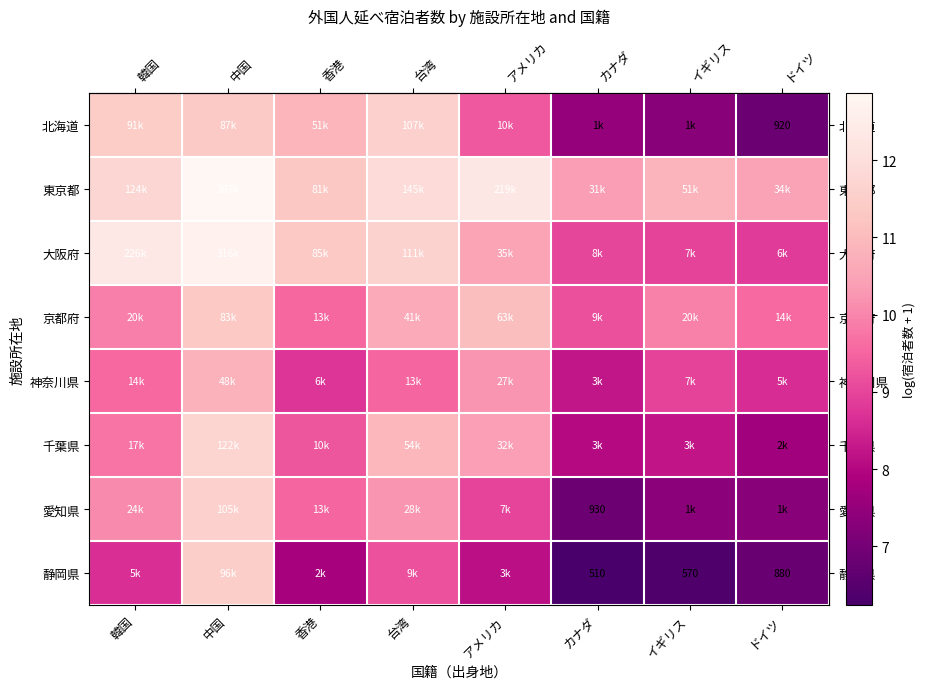

At which category is the sum across all series the highest?

中国